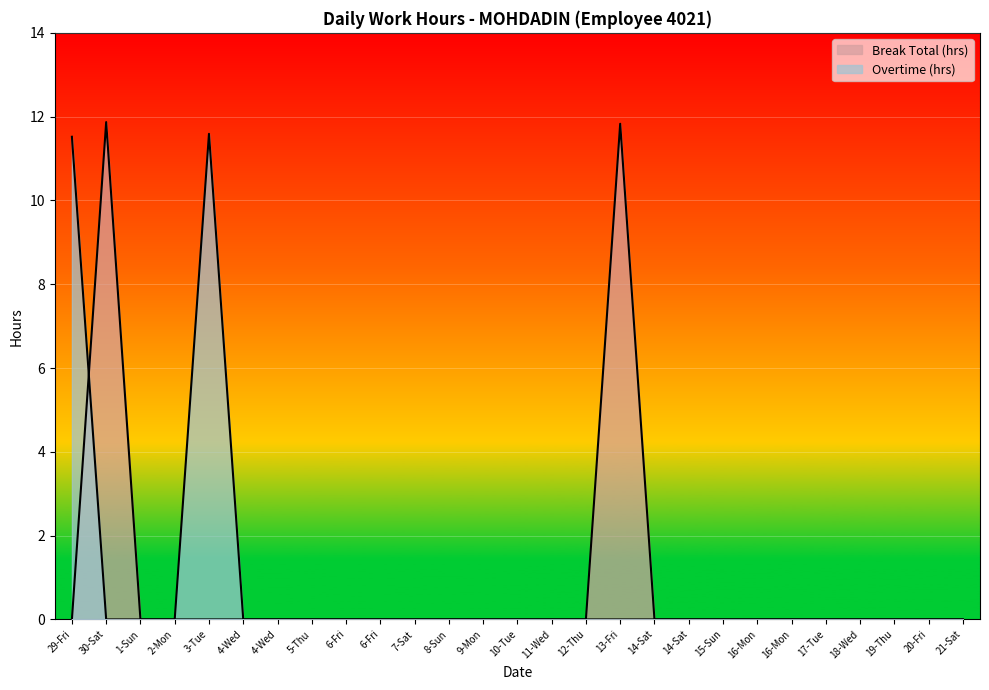

The chart shows a value of 5.3 at 17-Tue. True or false?

False